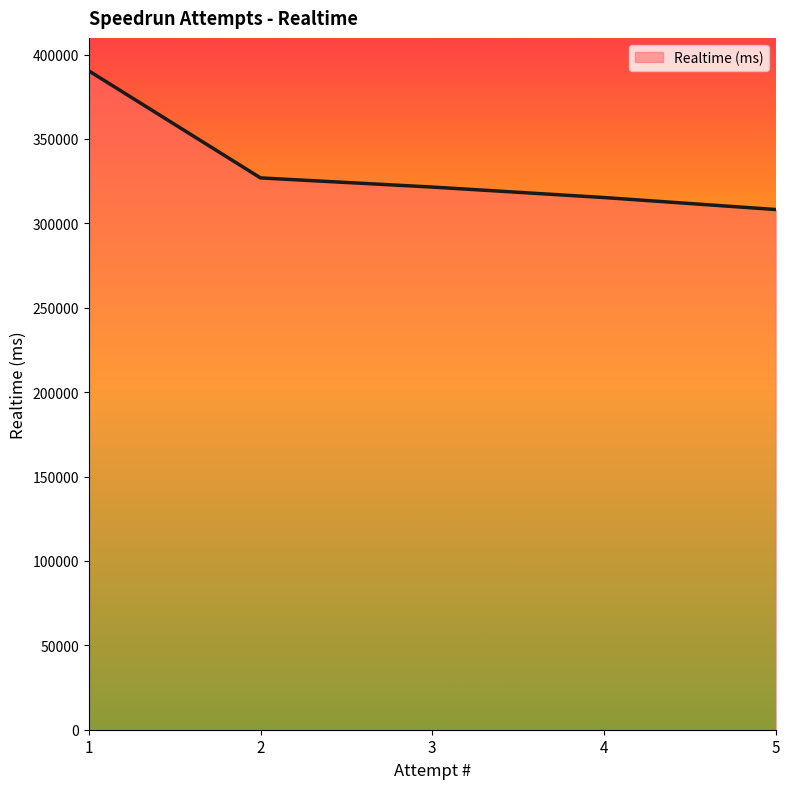

What is the sum of the values at 2 and 5?

635156